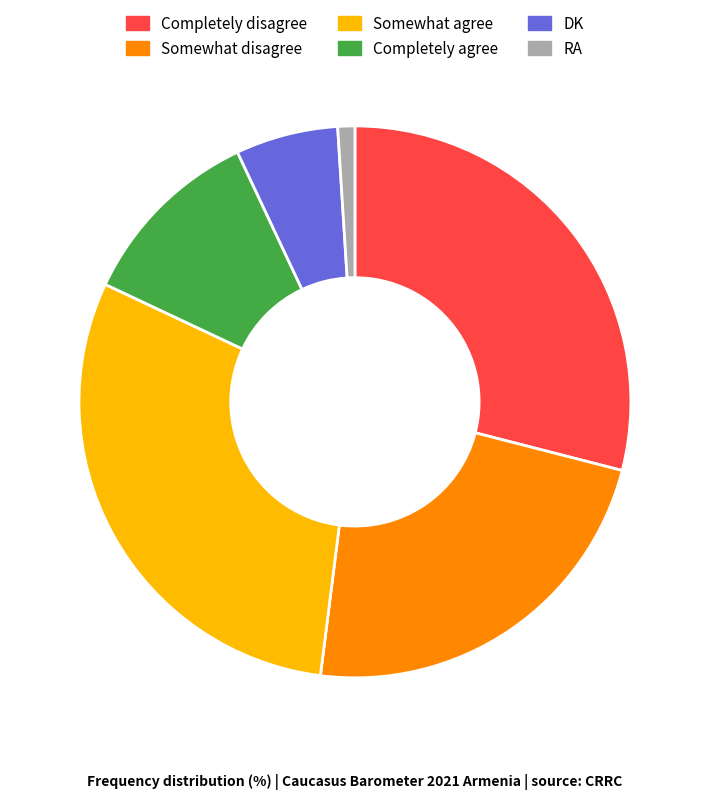

How many segments does this pie chart have?

6